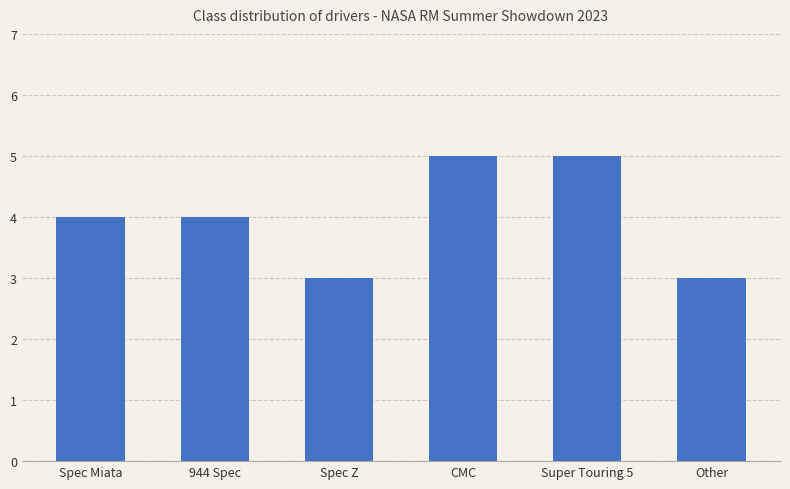

What is the sum of all values?

24